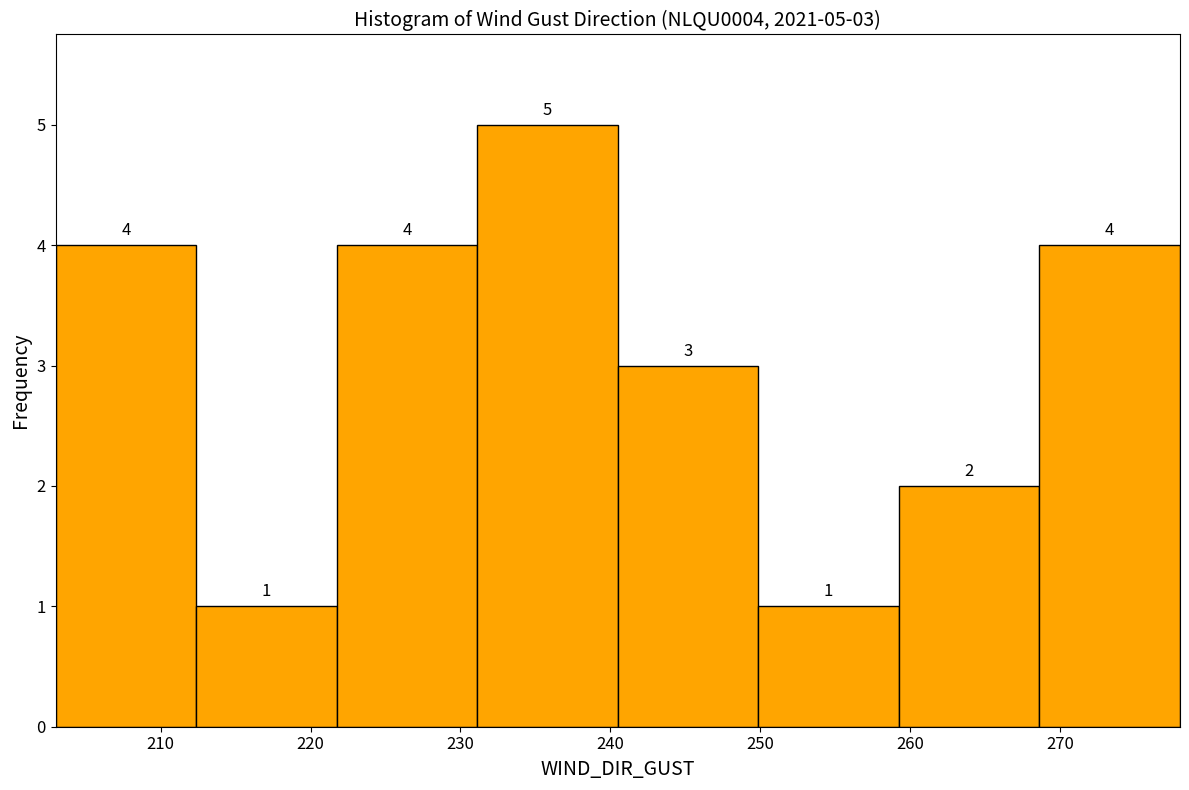

Which range on the x-axis has the tallest bar?

231 to 241